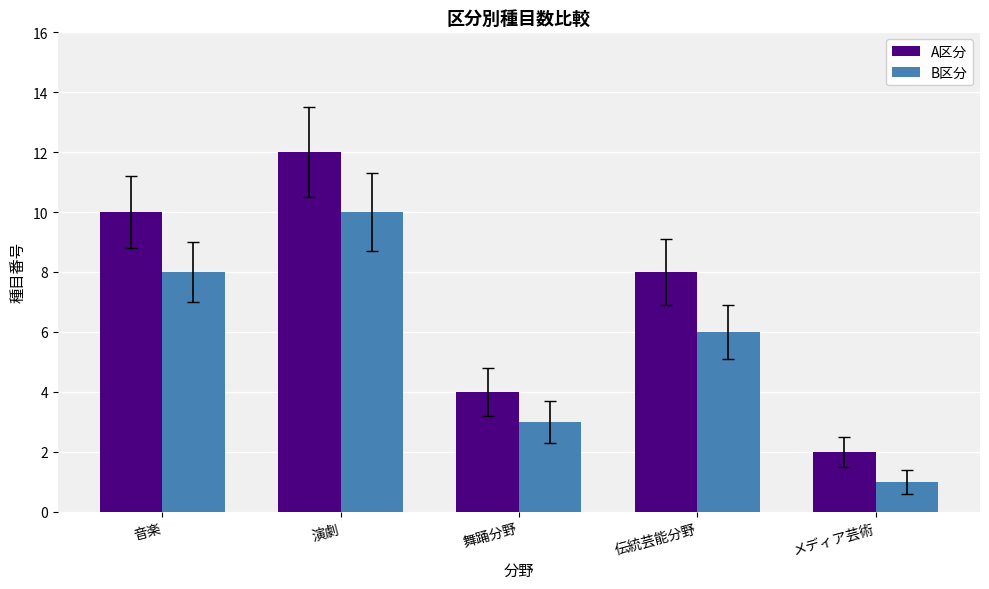

True or false: A区分 has a value of 8 at 伝統芸能分野.

True